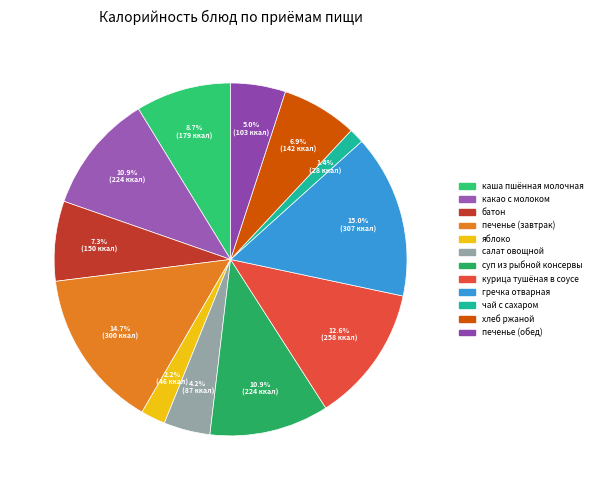

True or false: курица тушёная в соусе accounts for 13% of the total.

True